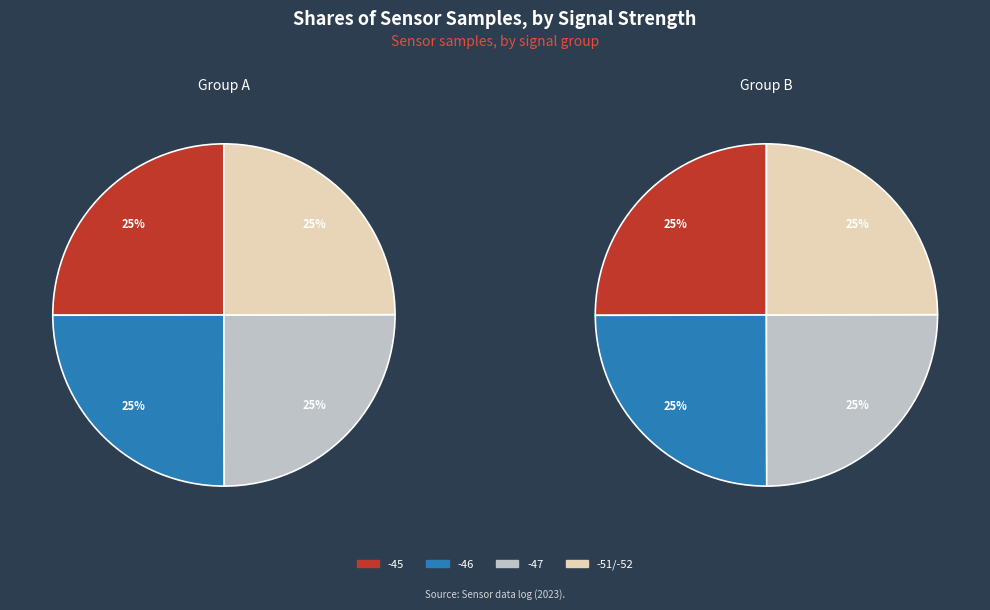

Which category has the biggest portion of the pie?

-45